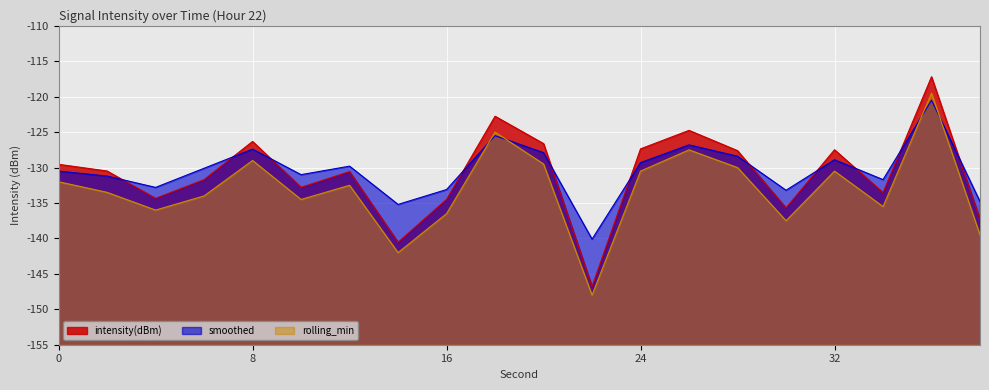

How many times do smoothed and intensity(dBm) cross each other?

11